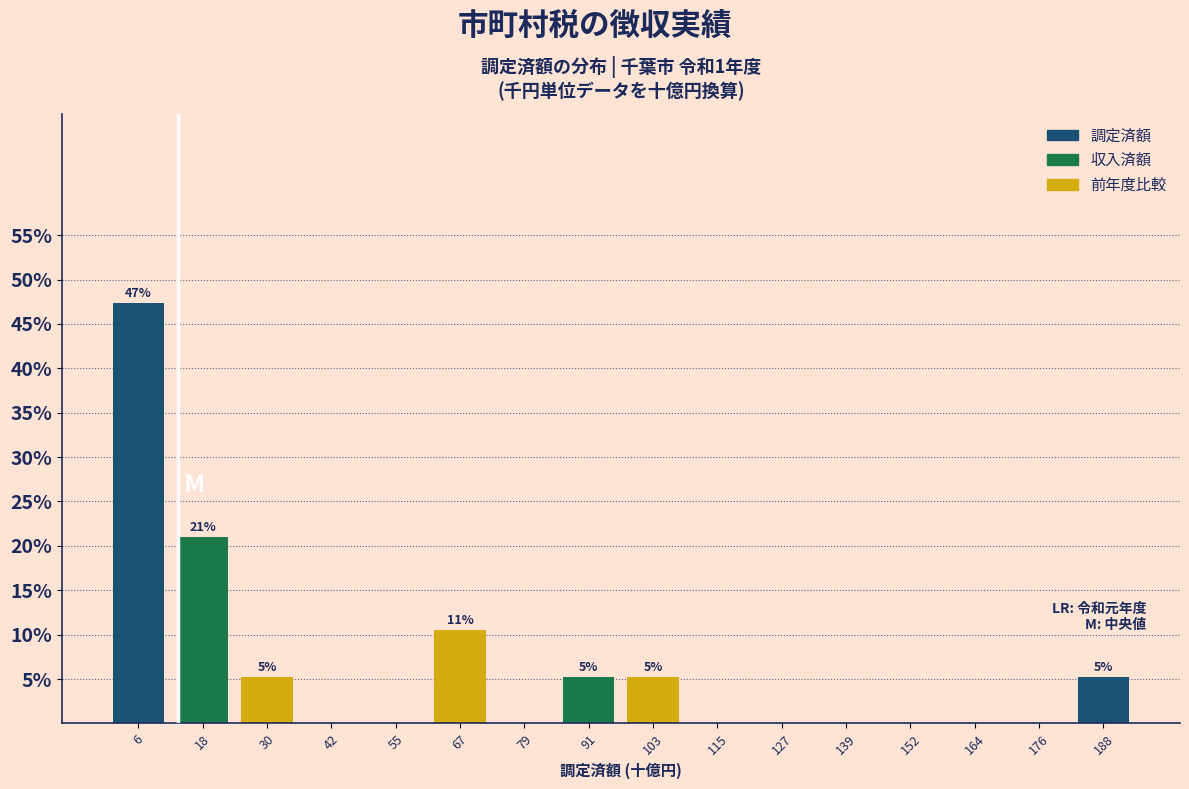

Over which range of the x-axis is the bar tallest?

0 to 12